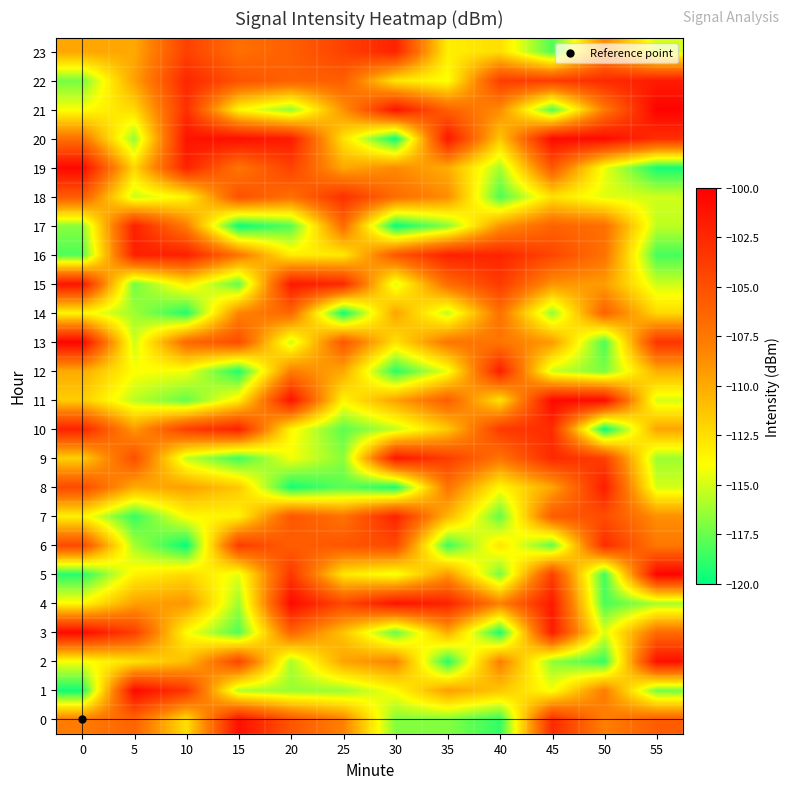

At which category is the sum across all series the highest?

45